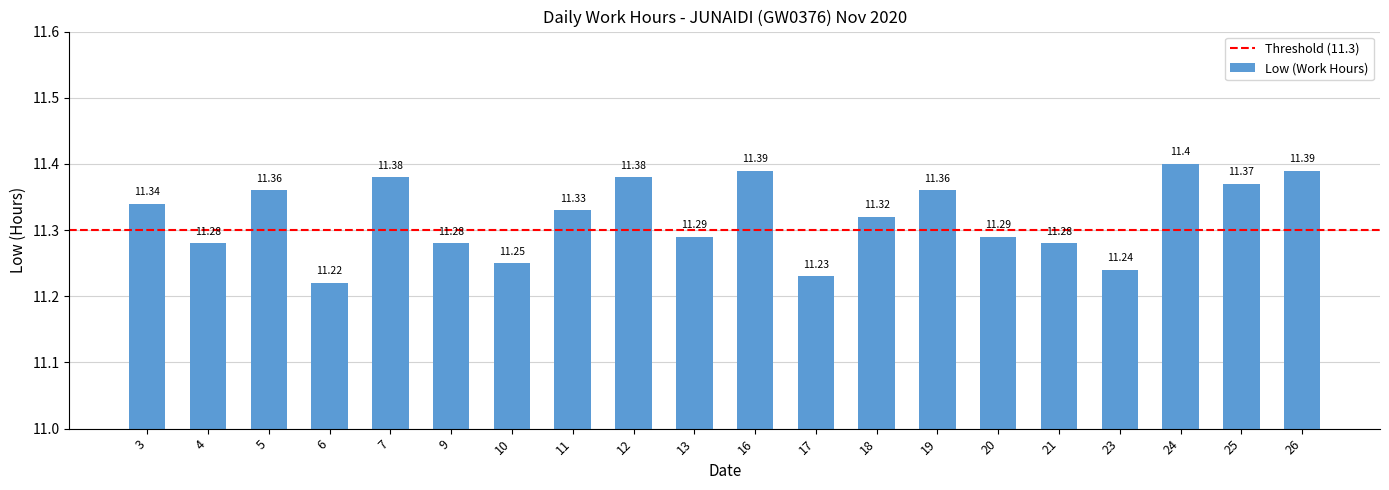

Which category has the highest value across all series?

24